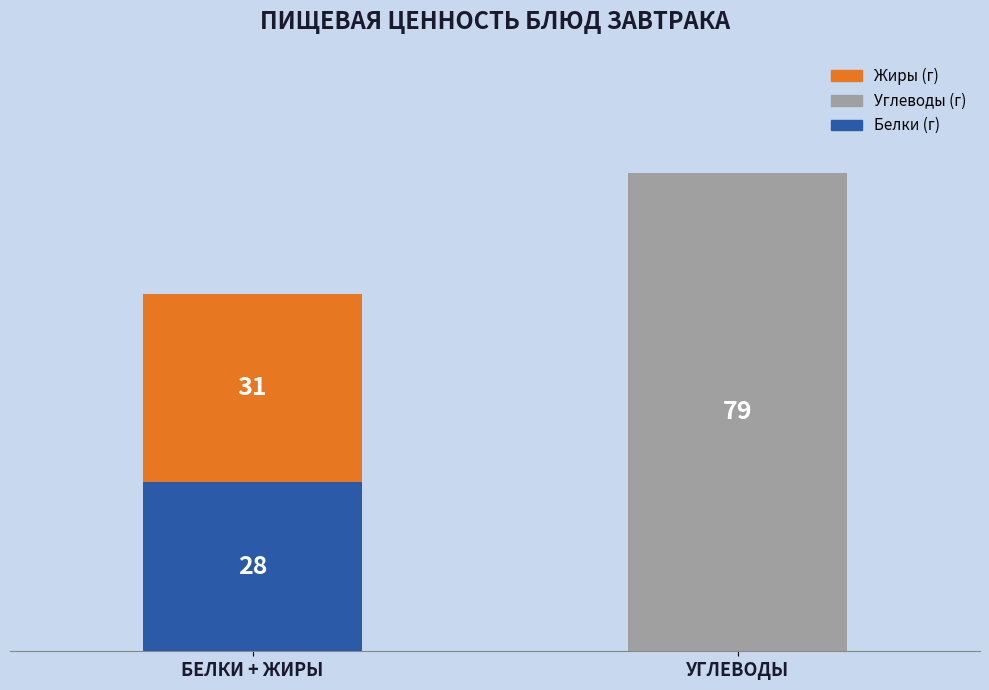

At which category is the sum across all series the highest?

УГЛЕВОДЫ